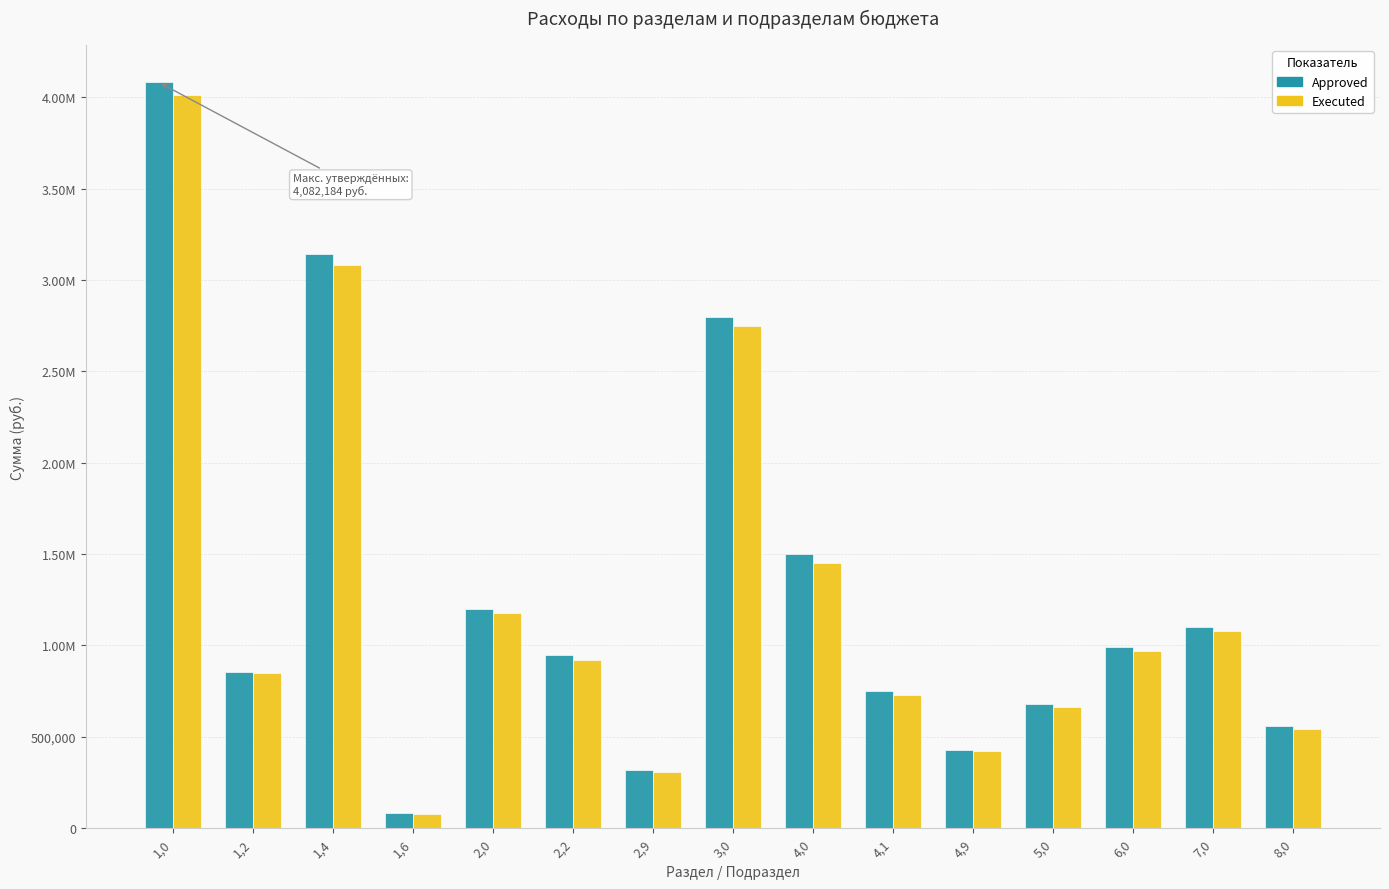

What is the sum of the Approved values at 8,0 and 1,0?

4642184.4